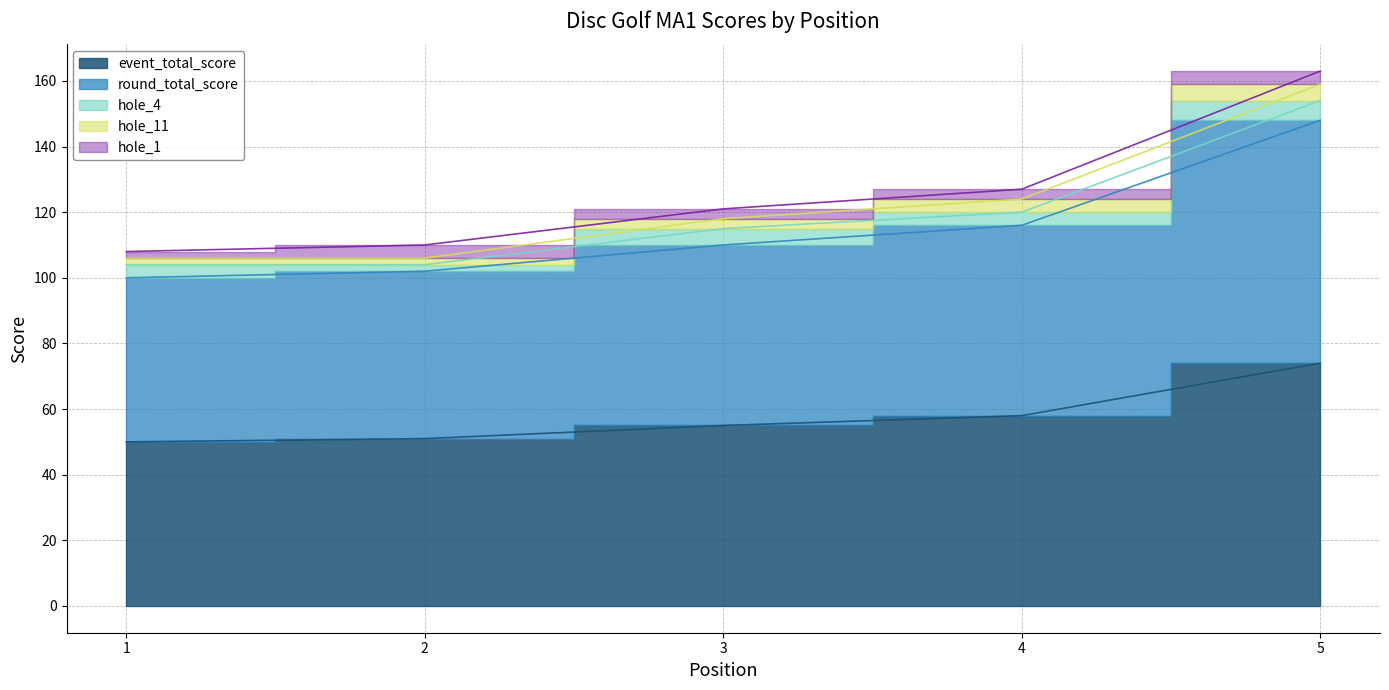

The value of event_total_score at 5 is 113. True or false?

False